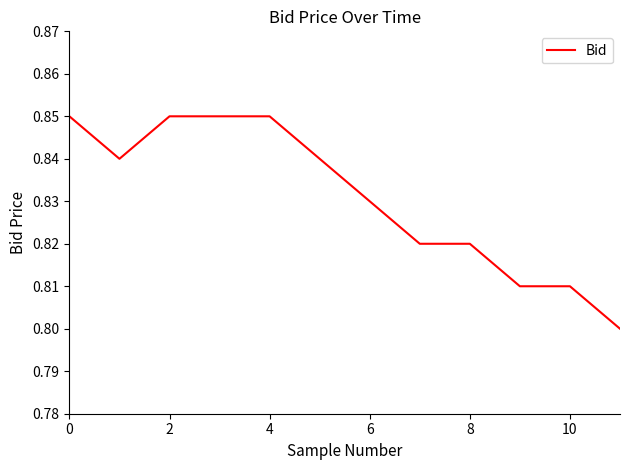

Is this an area chart (filled region under the line)?

No